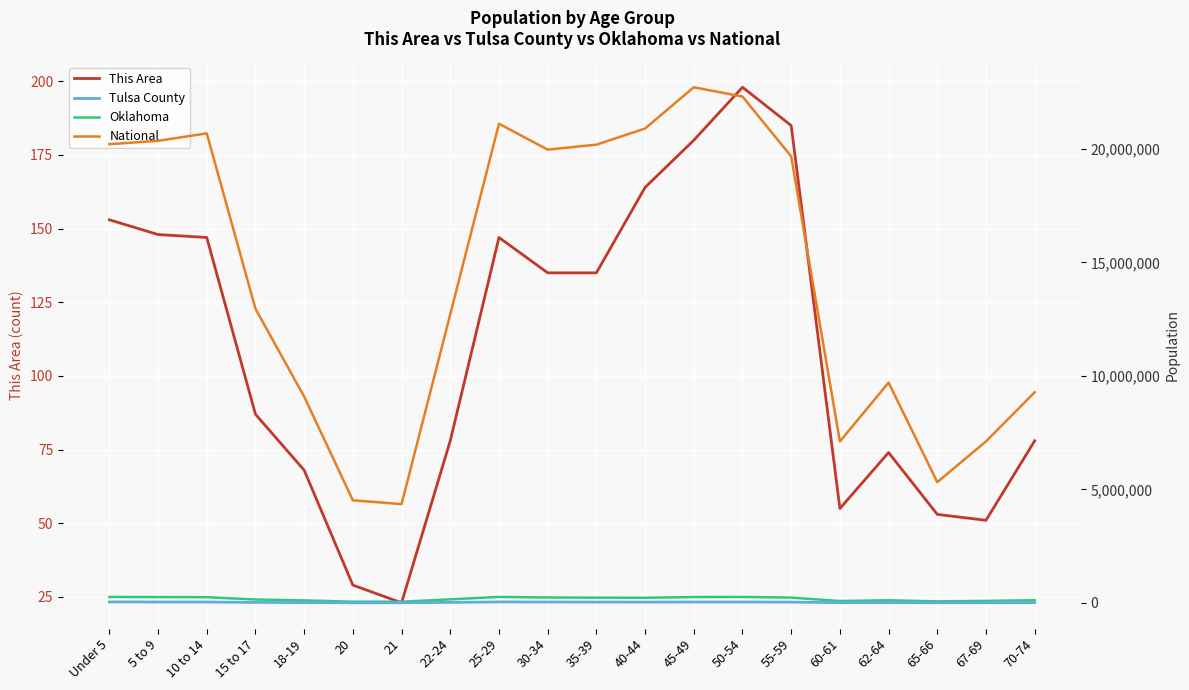

What is the value of the This Area point at the 14th from the left?

198